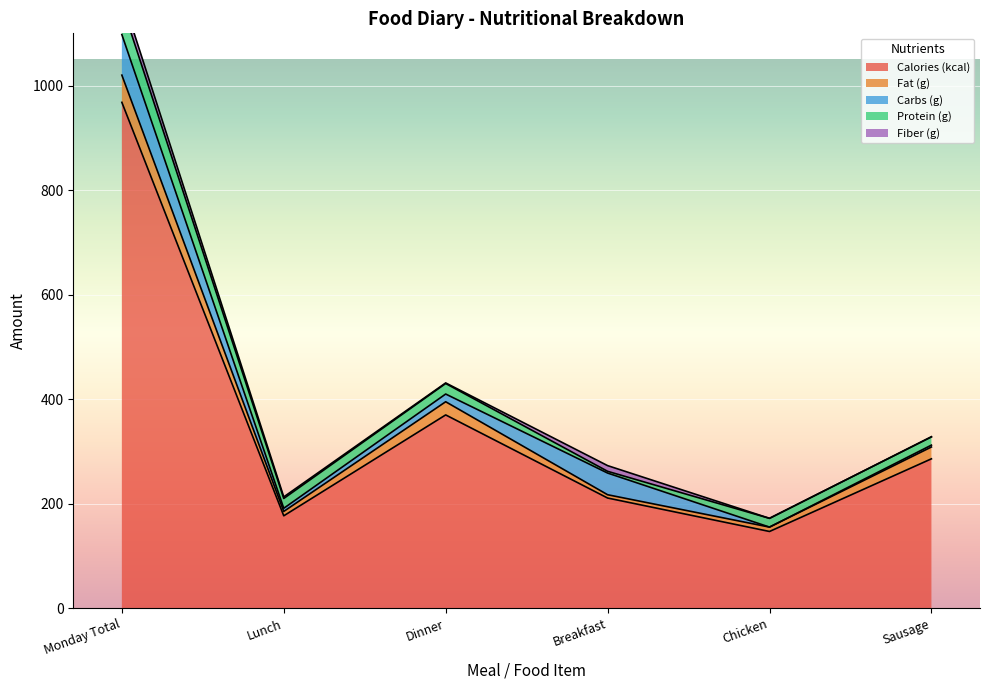

What is the label of the 2nd point from the right?

Chicken